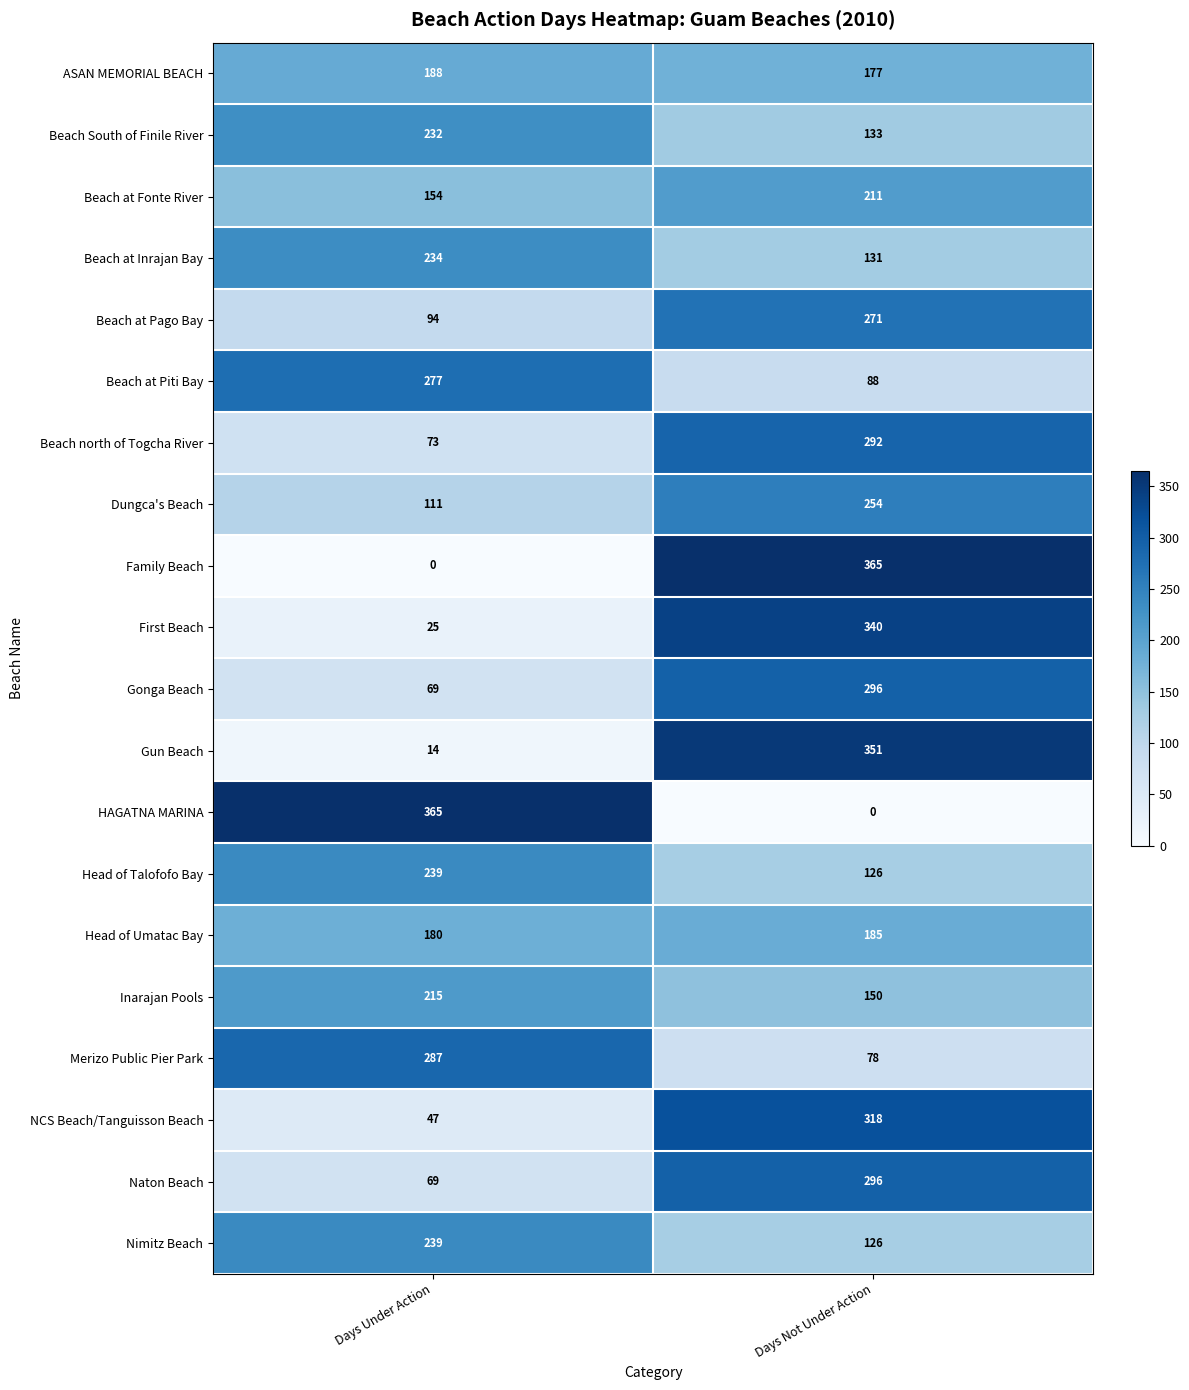

At which label is HAGATNA MARINA closest to 182?

Days Not Under Action